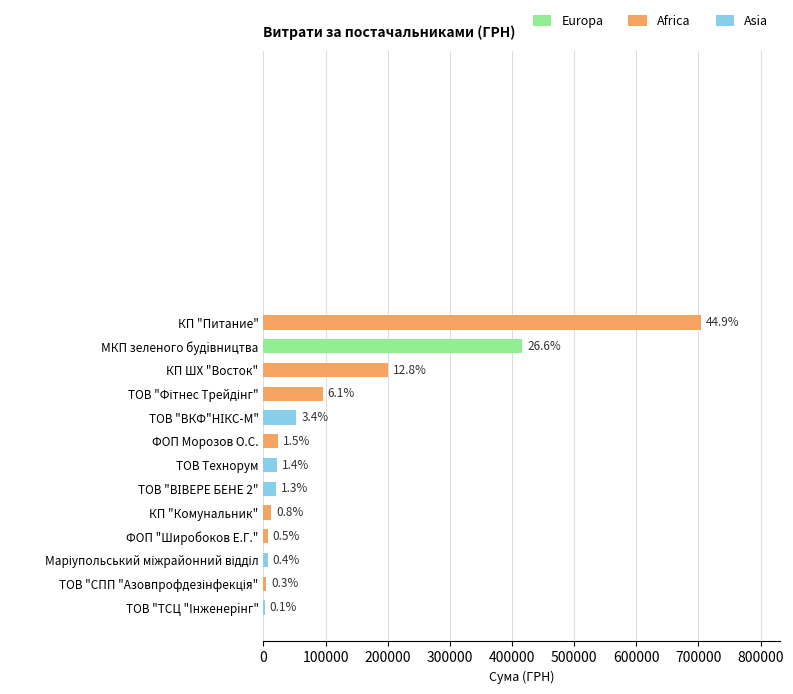

What is the smallest value displayed?

2336.0